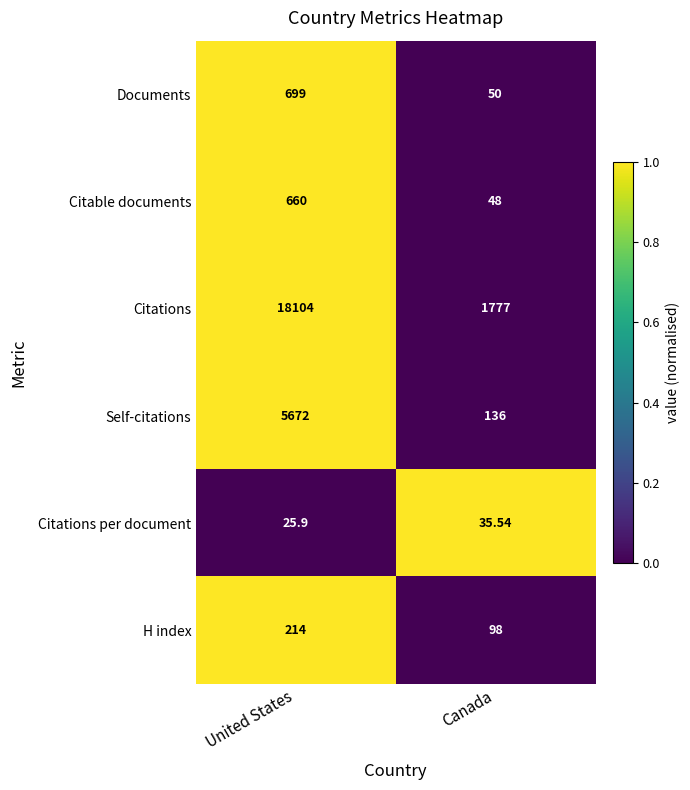

Which series has the largest total across all categories?

Citations